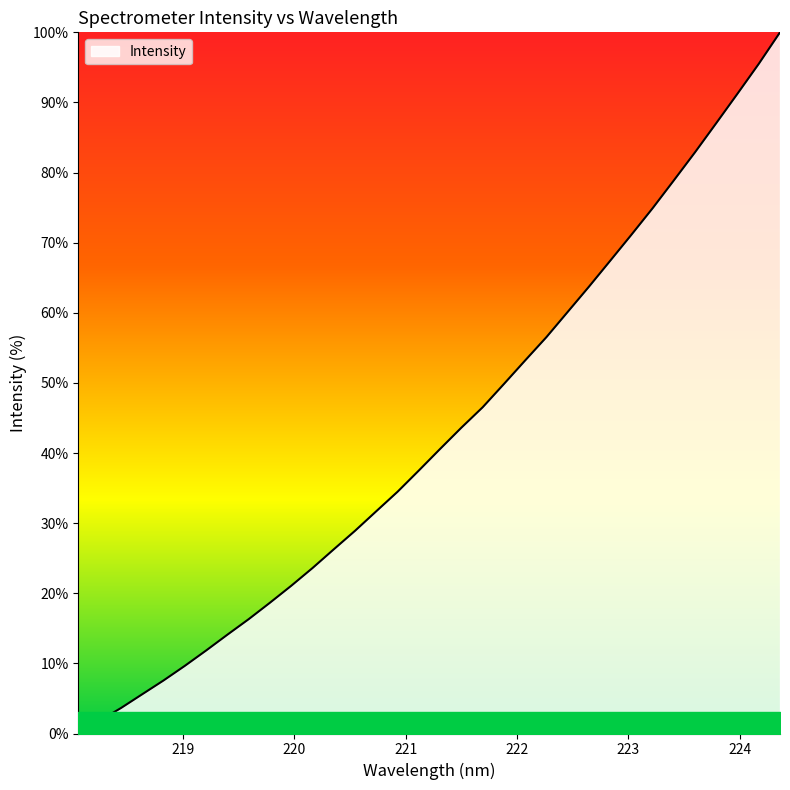

Does the chart display data point markers on the line(s)?

No